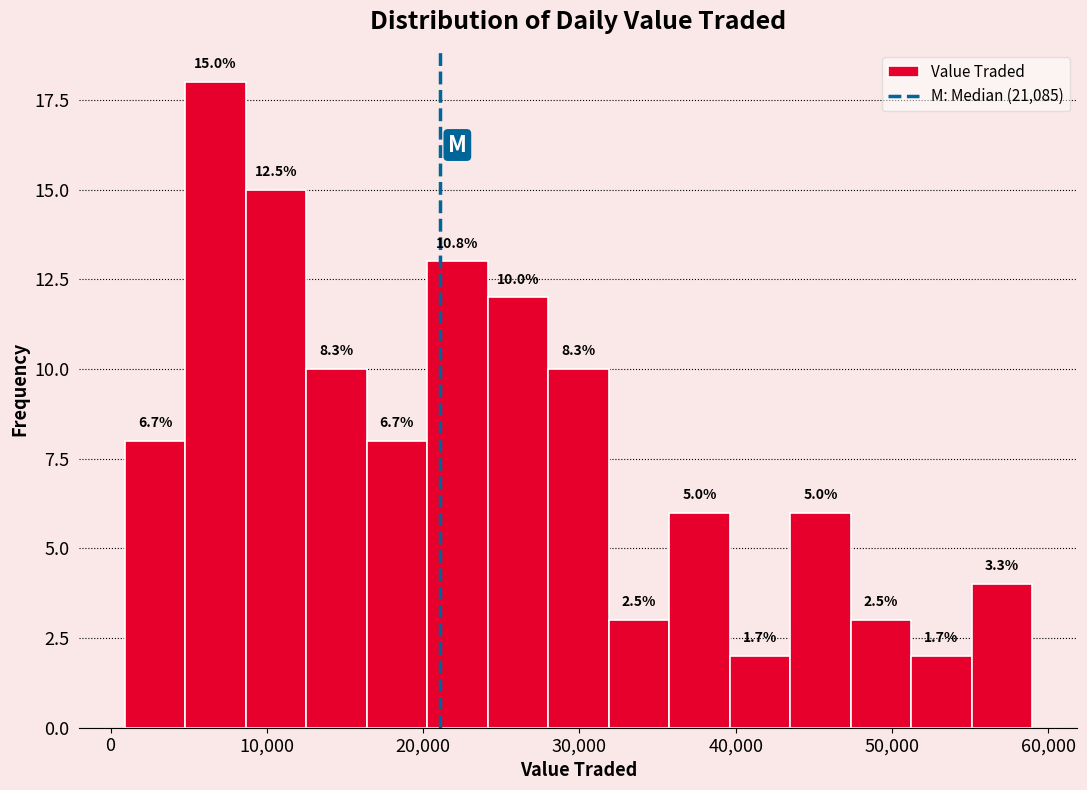

Around what value on the x-axis is the tallest bar? Give the approximate position of its centre, as read against the axis.

7000